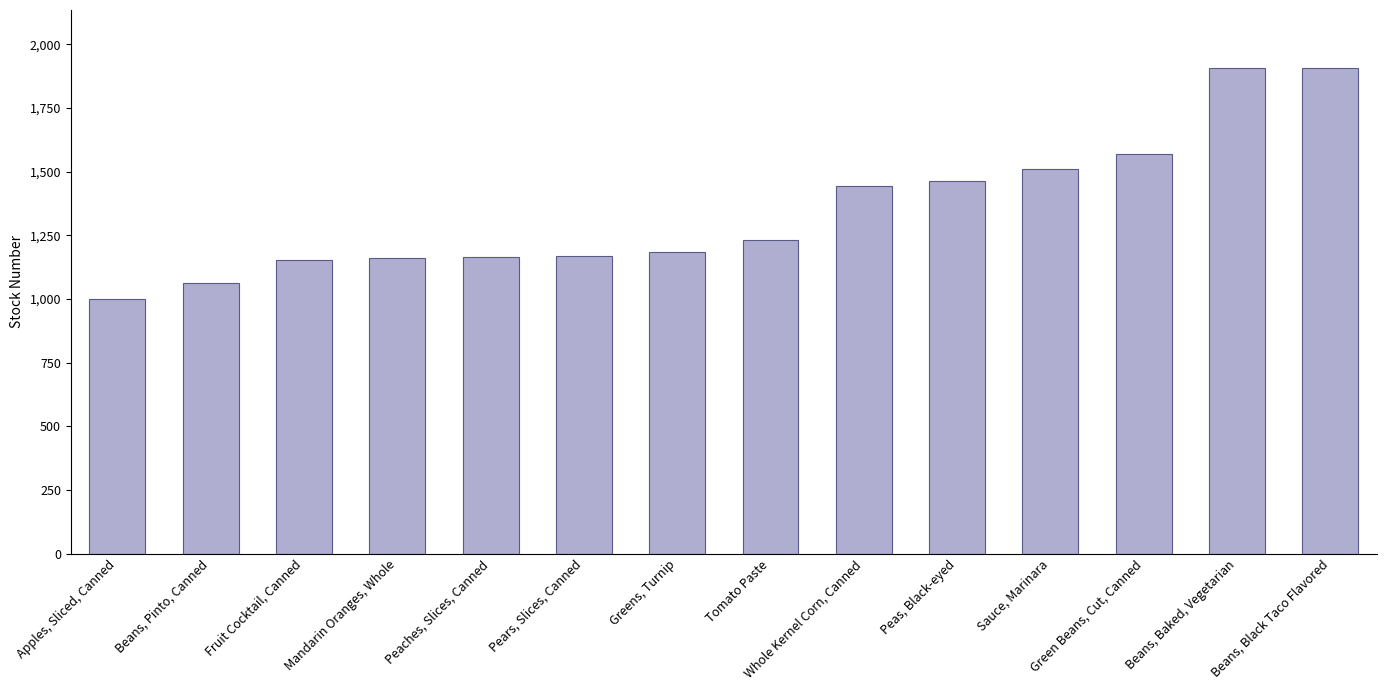

Approximately how many times larger is the value at Peaches, Slices, Canned compared to Tomato Paste?

0.9